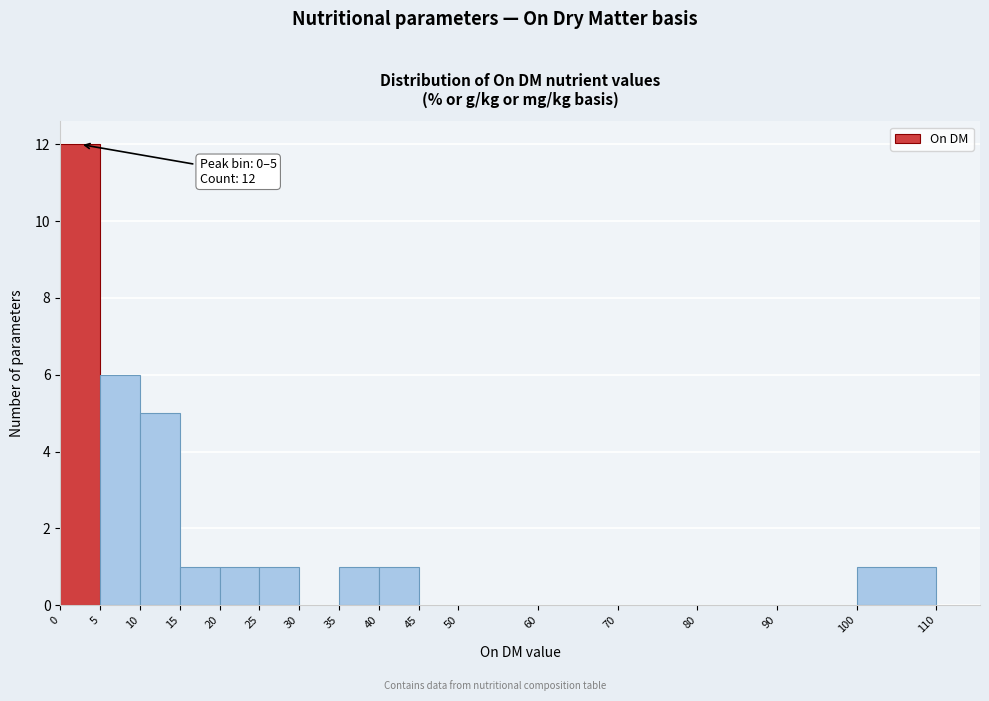

Which range on the x-axis has the tallest bar?

0 to 5